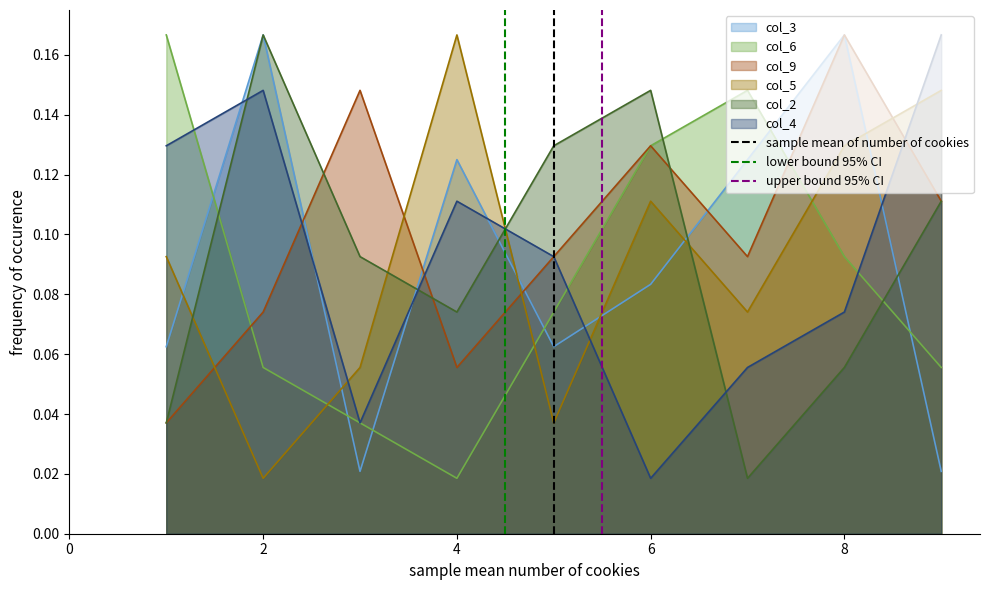

True or false: col_9 has a value of 0.0 at 2.

False